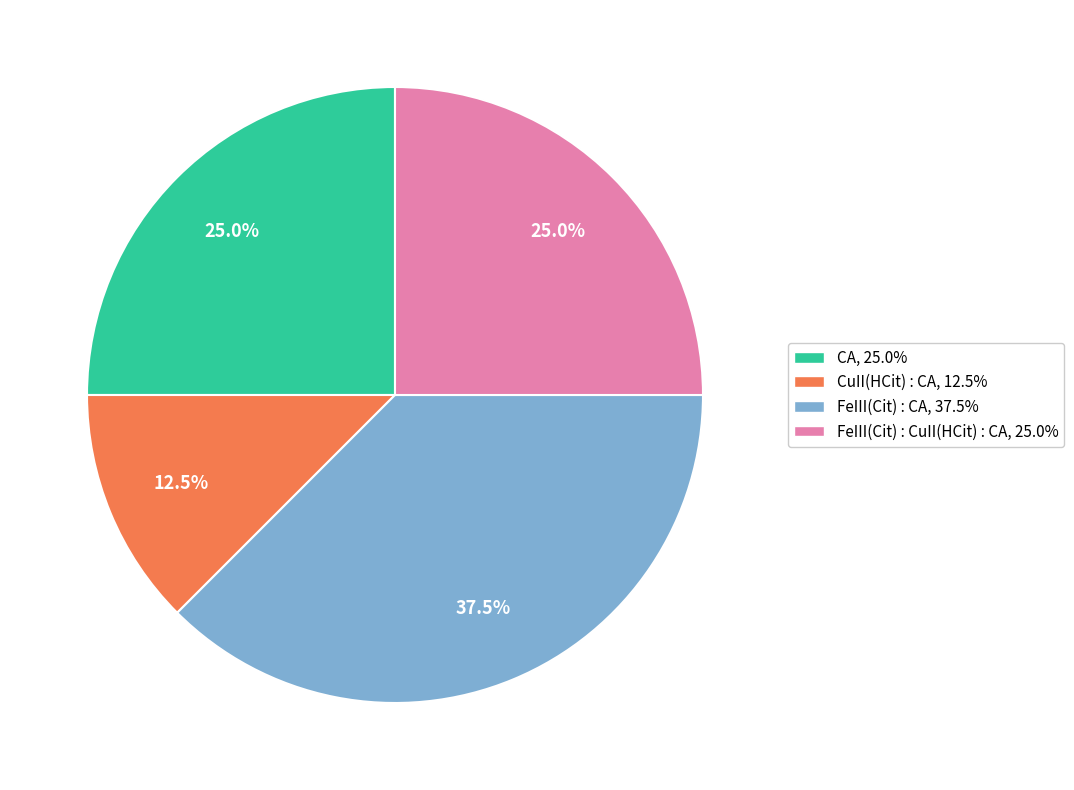

How many segments does this pie chart have?

4